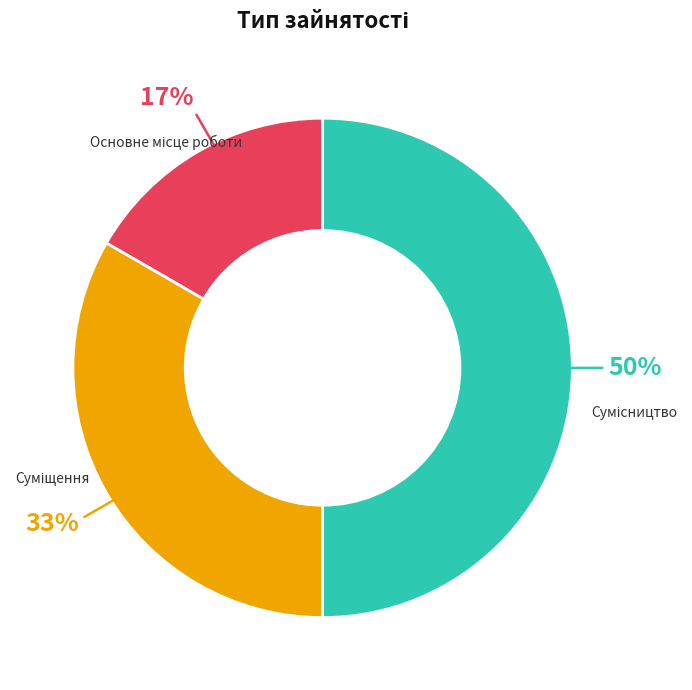

To the nearest percent, what is the average slice percentage?

33%